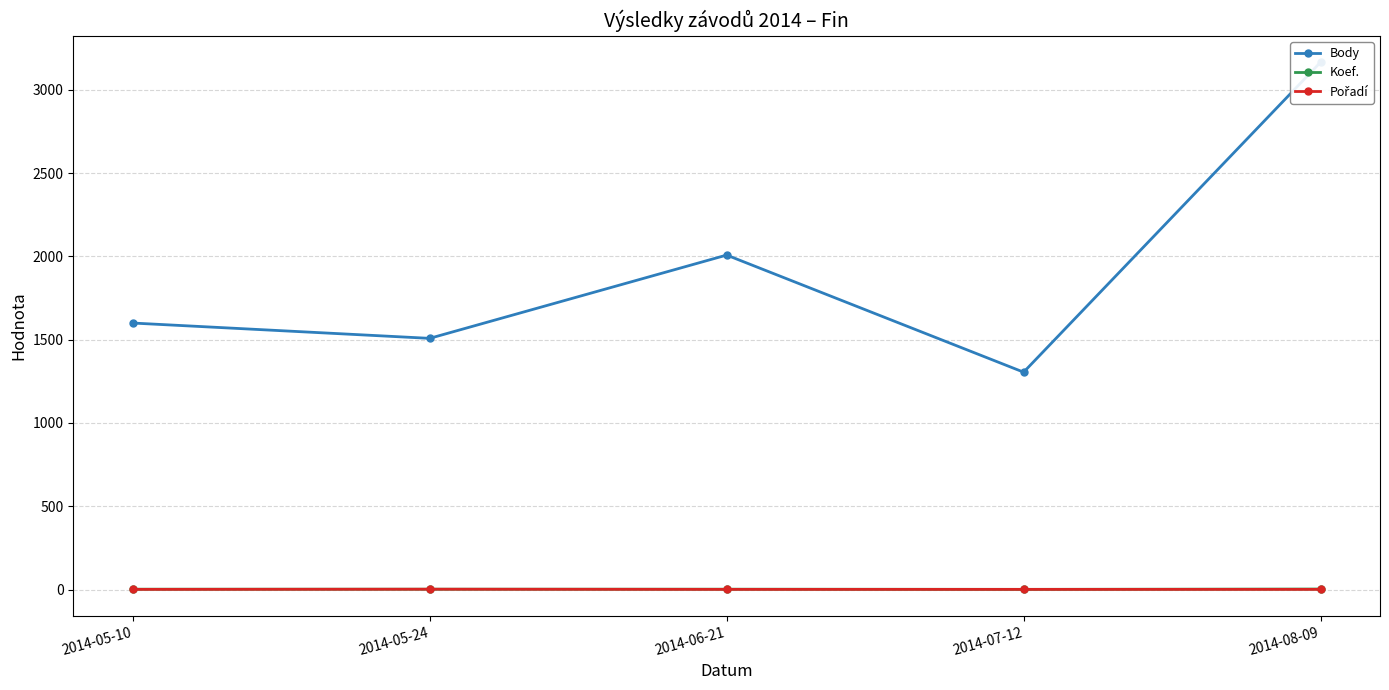

True or false: Pořadí and Koef. cross at least once.

False